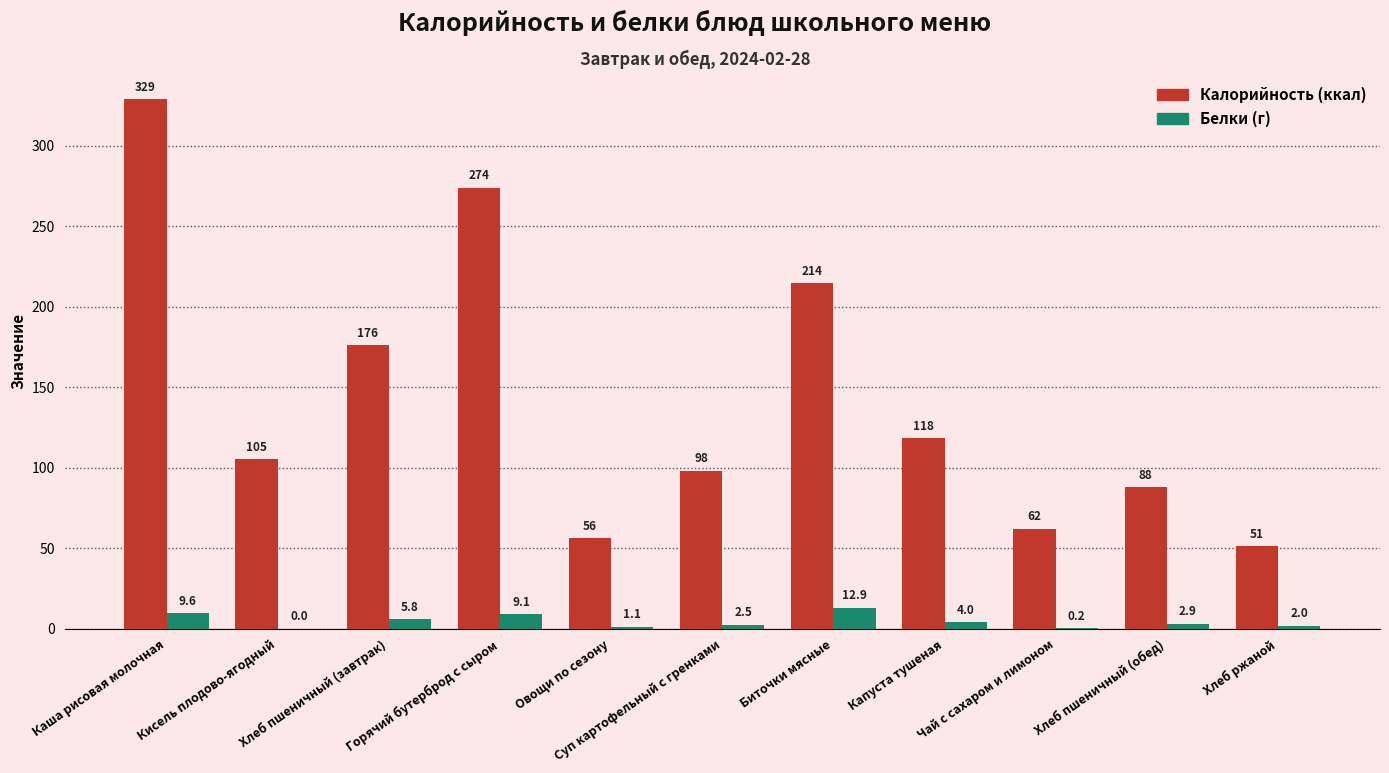

What is the greatest value displayed?

328.8